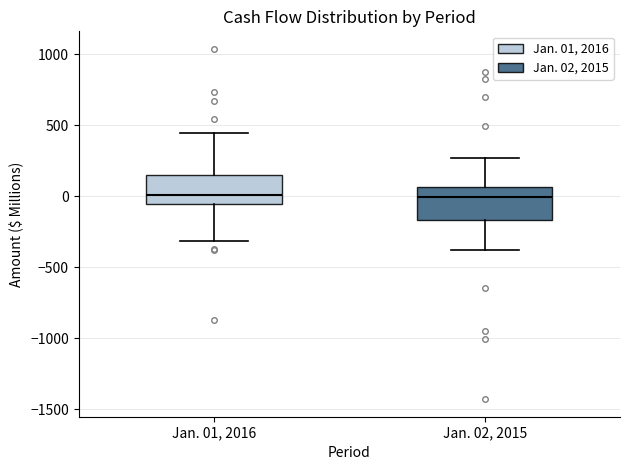

Where does the median line of the box for Jan. 02, 2015 sit on the y-axis? The values are not printed on the chart, so give them approximately, as read against the axis.

0